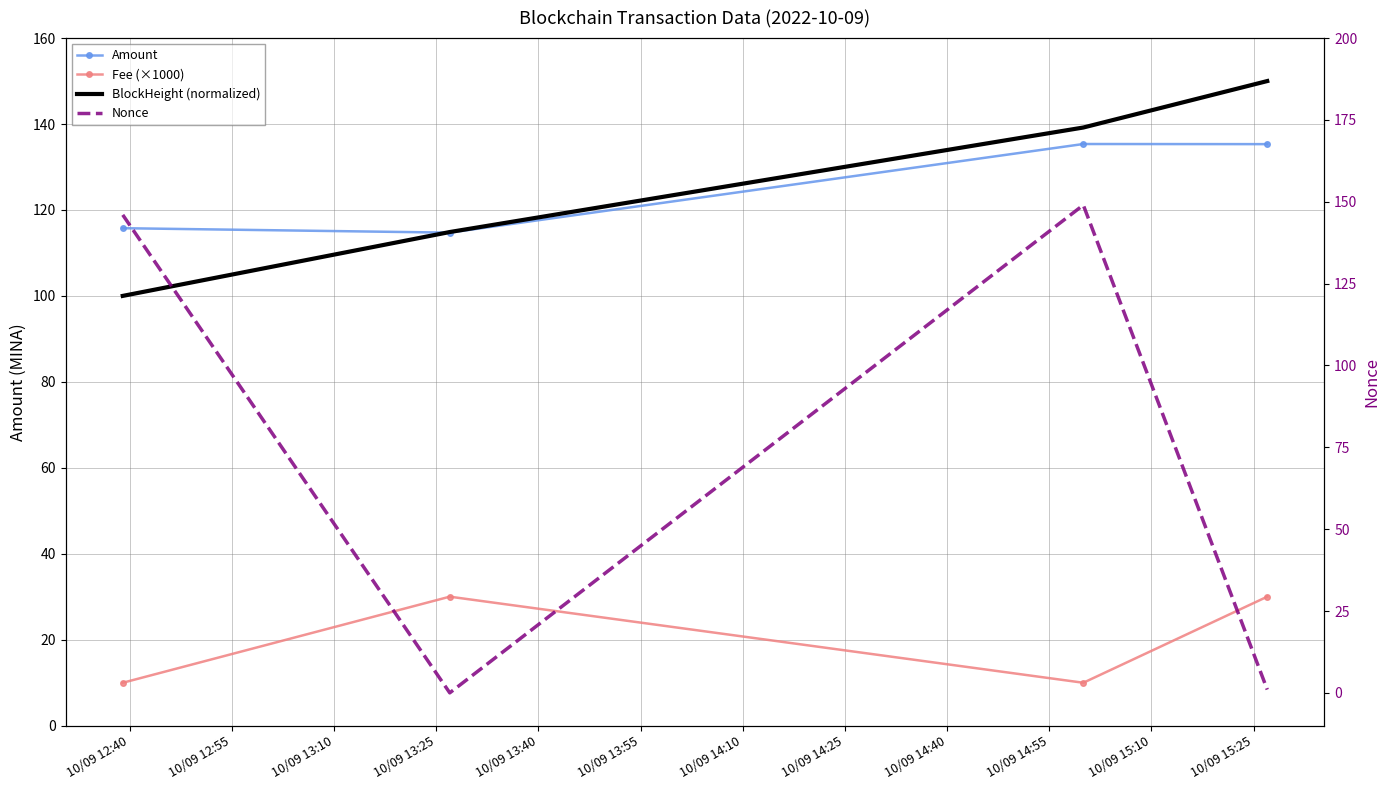

How many lines are shown in the chart?

4